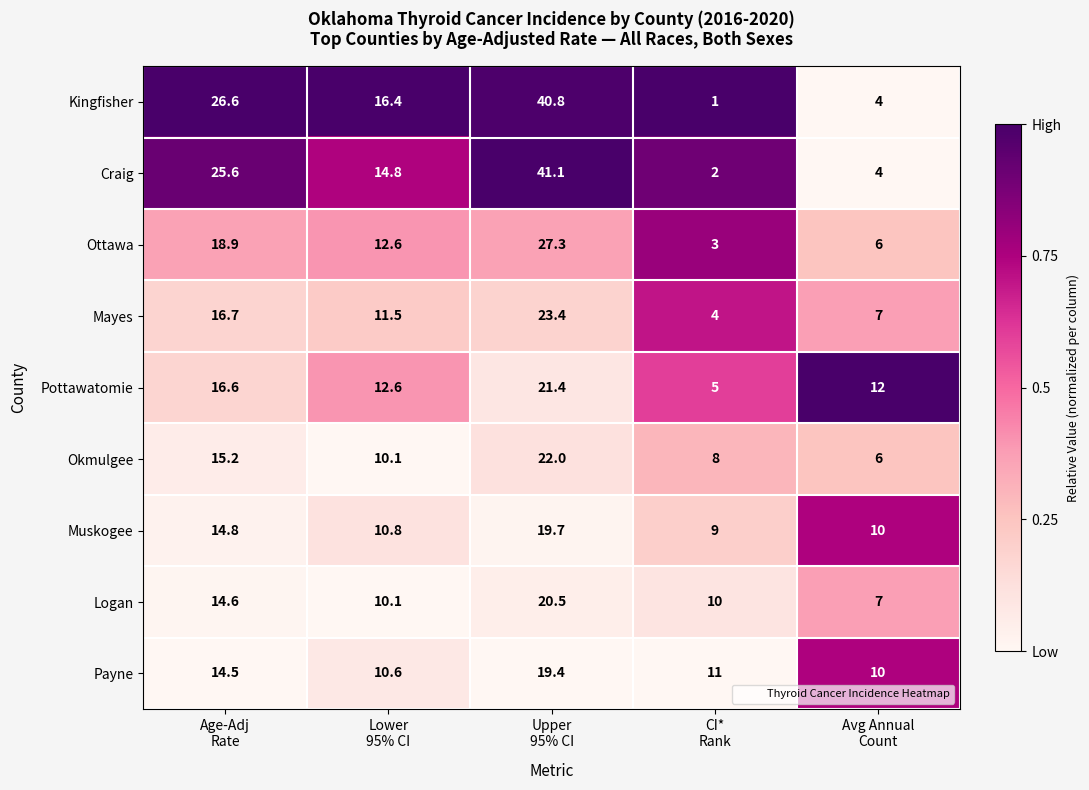

List the series in order of their peak value, lowest first.

Payne, Muskogee, Logan, Pottawatomie, Okmulgee, Mayes, Ottawa, Kingfisher, Craig